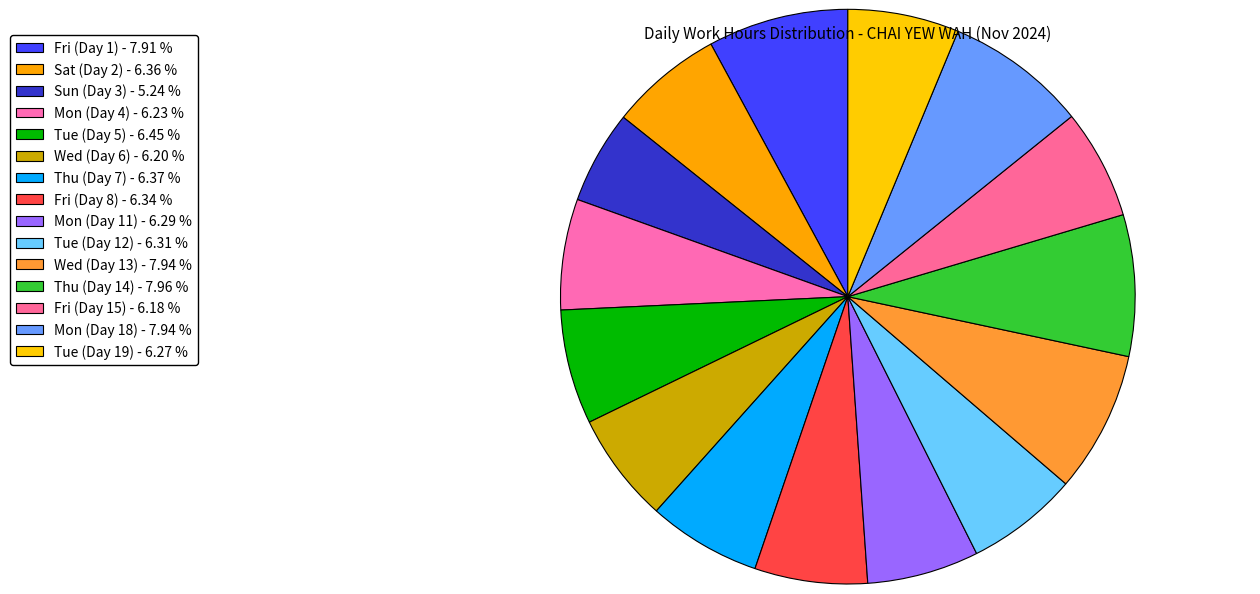

How many slices are in this pie chart?

15